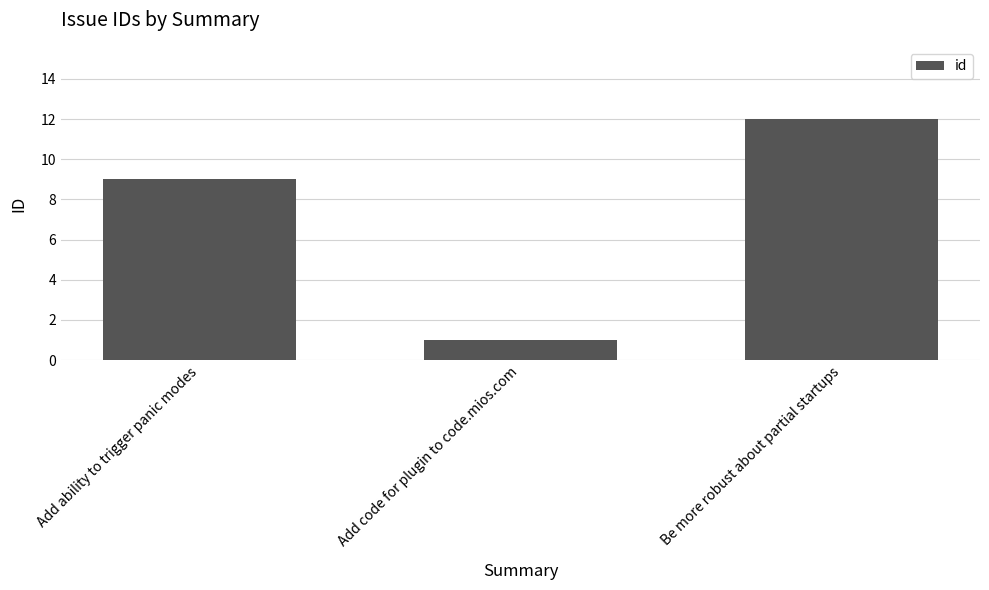

What is the ratio of the value at Add code for plugin to code.mios.com to the value at Be more robust about partial startups?

0.1